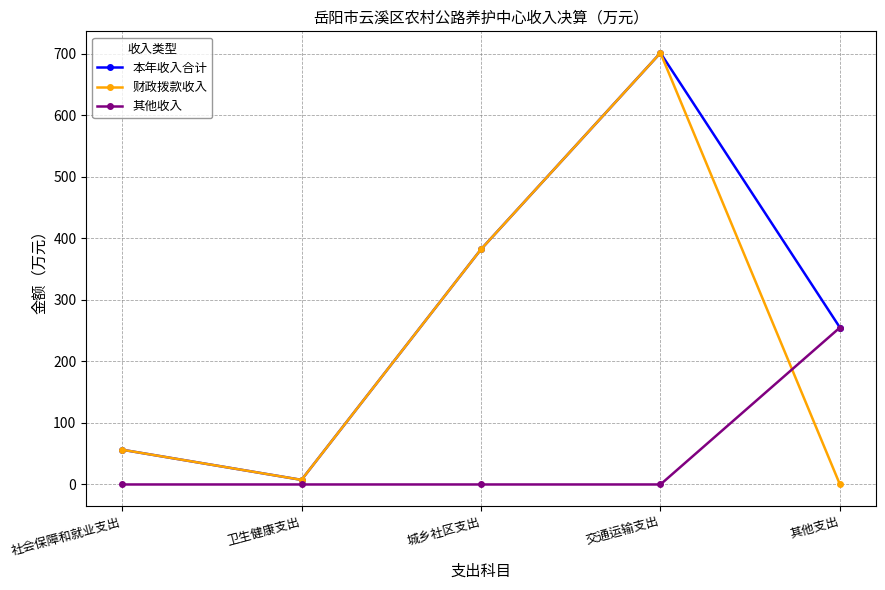

What is the value of the 本年收入合计 point at the 1st from the left?

56.5